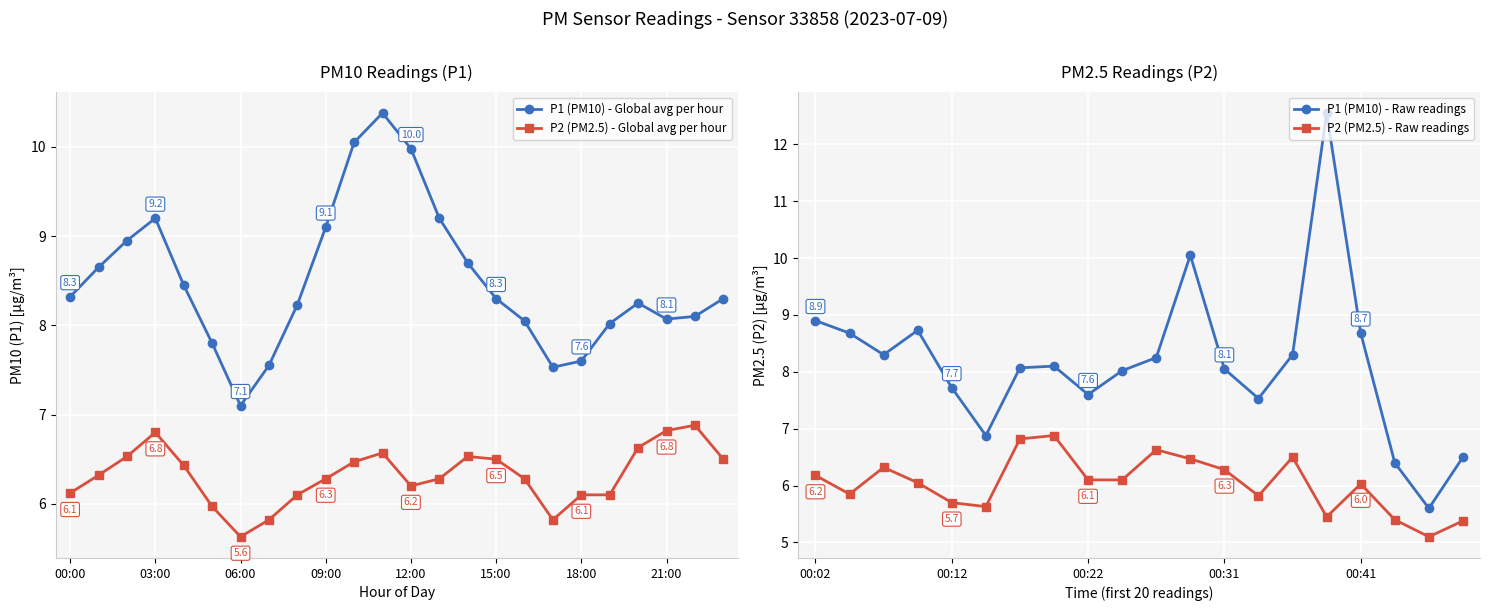

How many values in the P1 series are below 8?

7